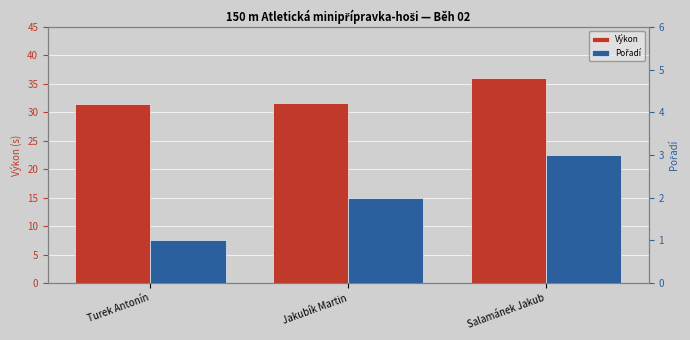

The Pořadí series shows 3.0 at Salamánek Jakub. True or false?

True